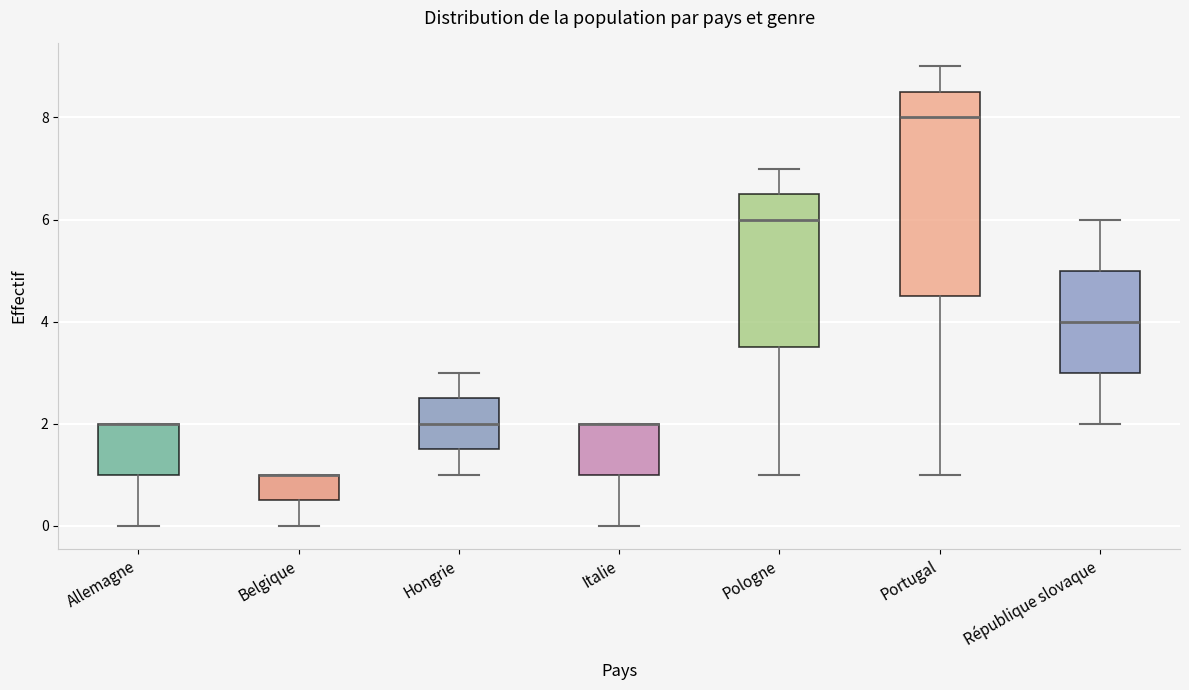

Reading left to right, transcribe this box plot: for each box, give where its median line is, the range the box spans, and where its two whiskers end, as read against the y-axis. The values are not printed on the chart, so give them approximately, as read against the axis.

Allemagne: median 2.0 (drawn on the box's upper edge), box 1.0 to 2.0, whiskers 0.0 to 2.0
Belgique: median 1.0 (drawn on the box's upper edge), box 0.6 to 1.0, whiskers 0.0 to 1.0
Hongrie: median 2.0, box 1.6 to 2.6, whiskers 1.0 to 3.0
Italie: median 2.0 (drawn on the box's upper edge), box 1.0 to 2.0, whiskers 0.0 to 2.0
Pologne: median 6.0, box 3.6 to 6.6, whiskers 1.0 to 7.0
Portugal: median 8.0, box 4.6 to 8.6, whiskers 1.0 to 9.0
République slovaque: median 4.0, box 3.0 to 5.0, whiskers 2.0 to 6.0